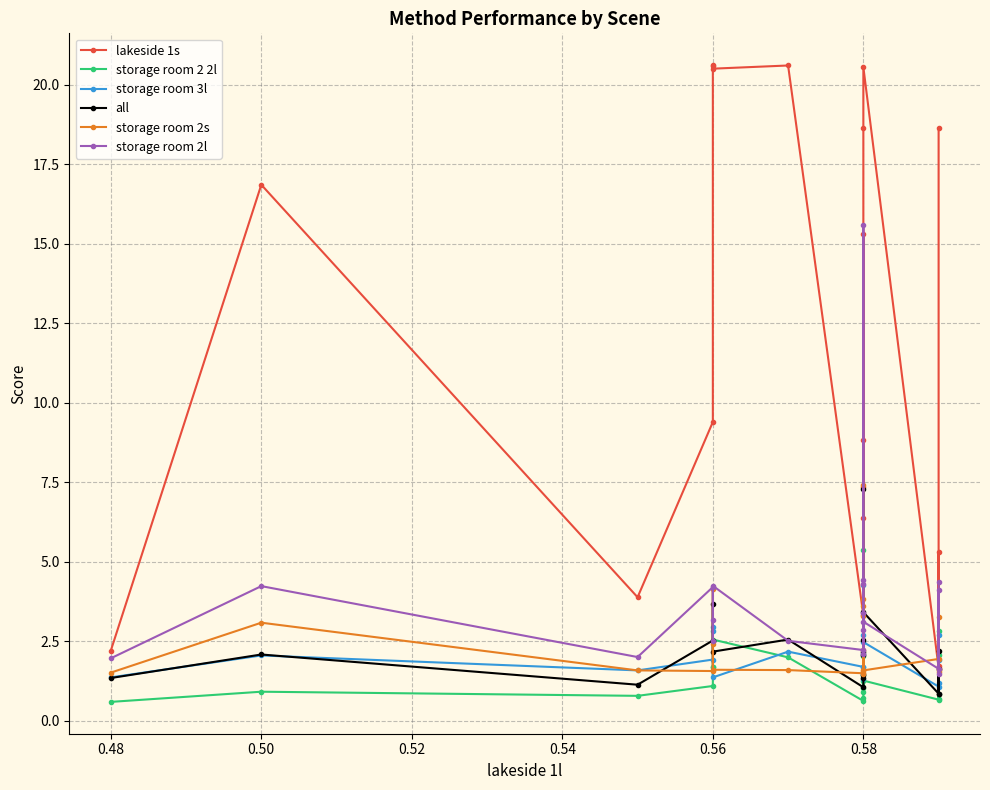

Is the value of storage room 2 2l at 0.48 greater than the value of storage room 2s at 19?

No